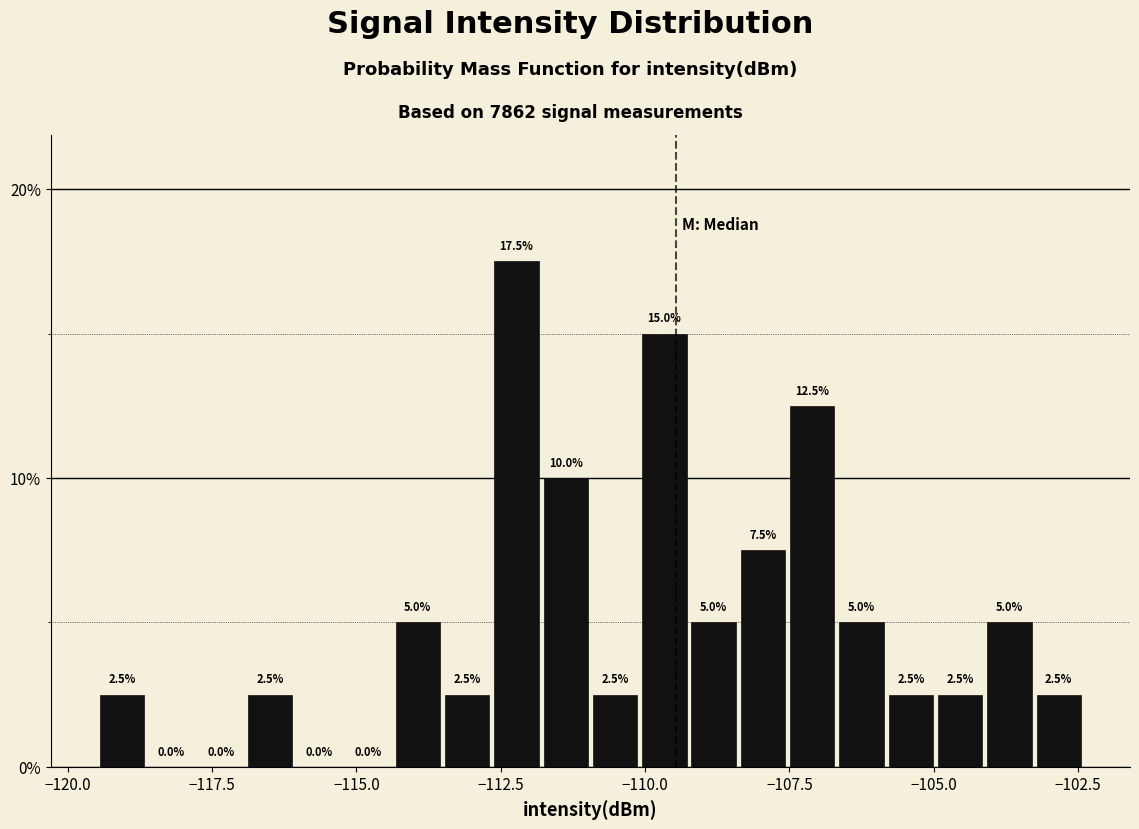

Around what value on the x-axis is the tallest bar? Give the approximate position of its centre, as read against the axis.

-112.0